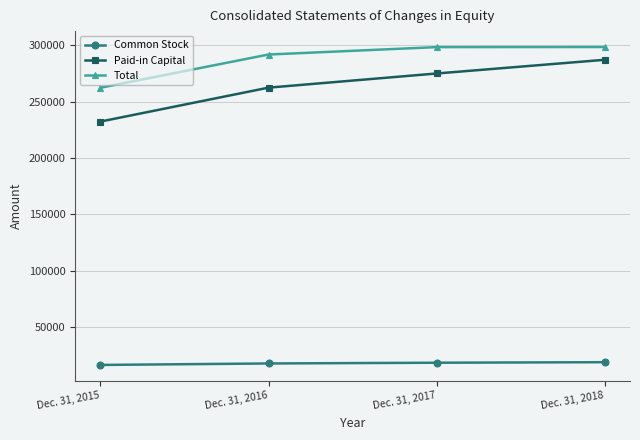

What is the greatest value displayed?

298595